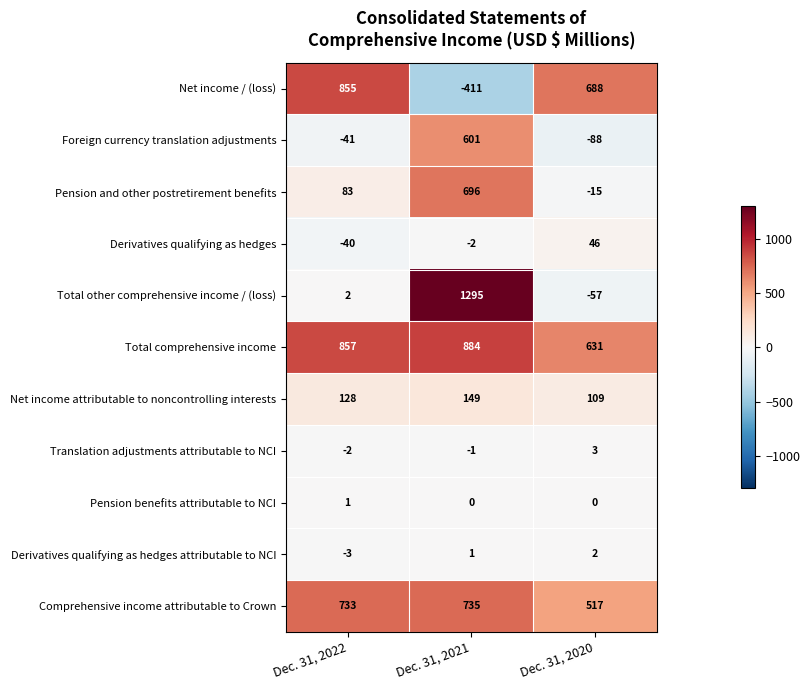

What is the difference between the maximum and minimum values in the Foreign currency translation adjustments series?

689